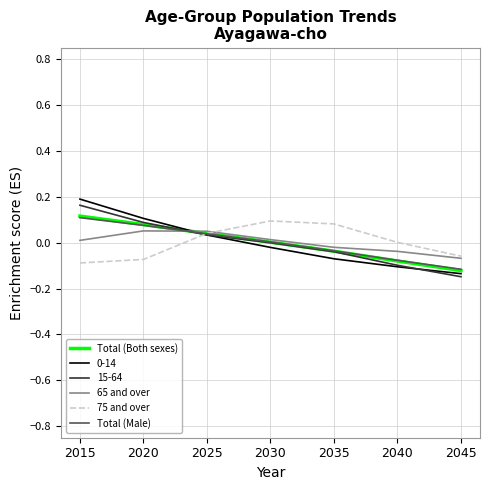

Where is Total (Male) nearest to the value 0?

2030